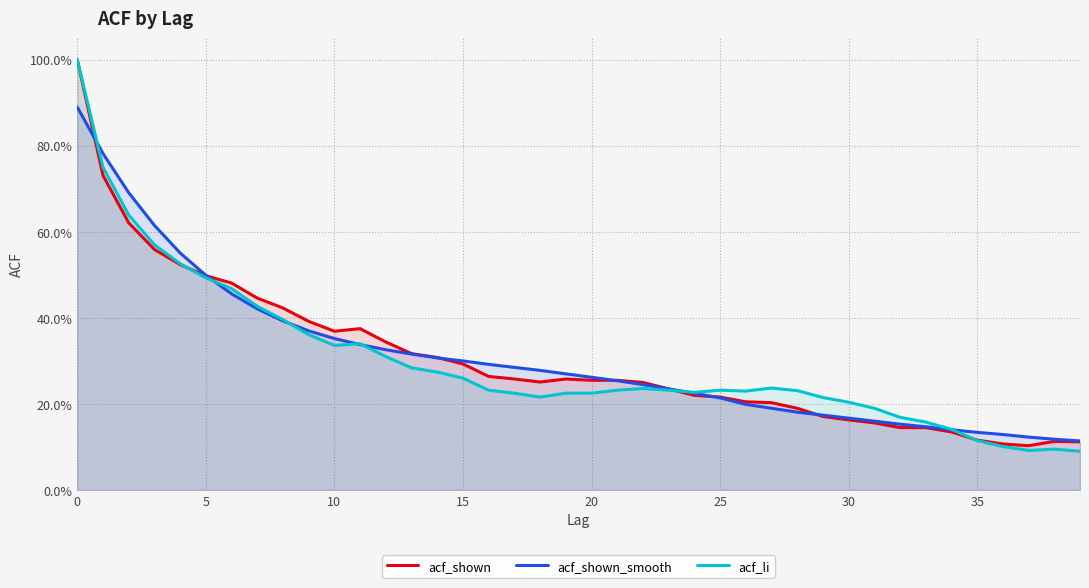

After their last crossing, which series has the higher values: acf_shown or acf_li?

acf_shown